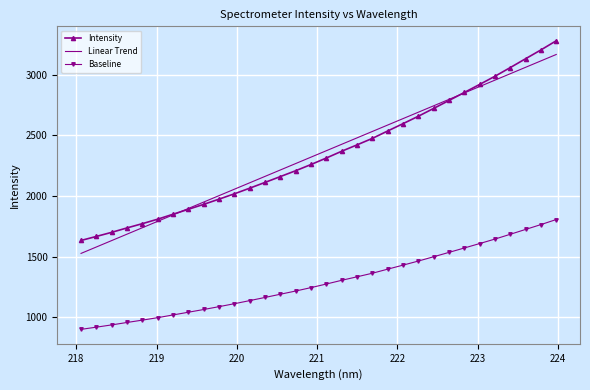

List the series in order of their peak value, lowest first.

Baseline, Linear Trend, Intensity